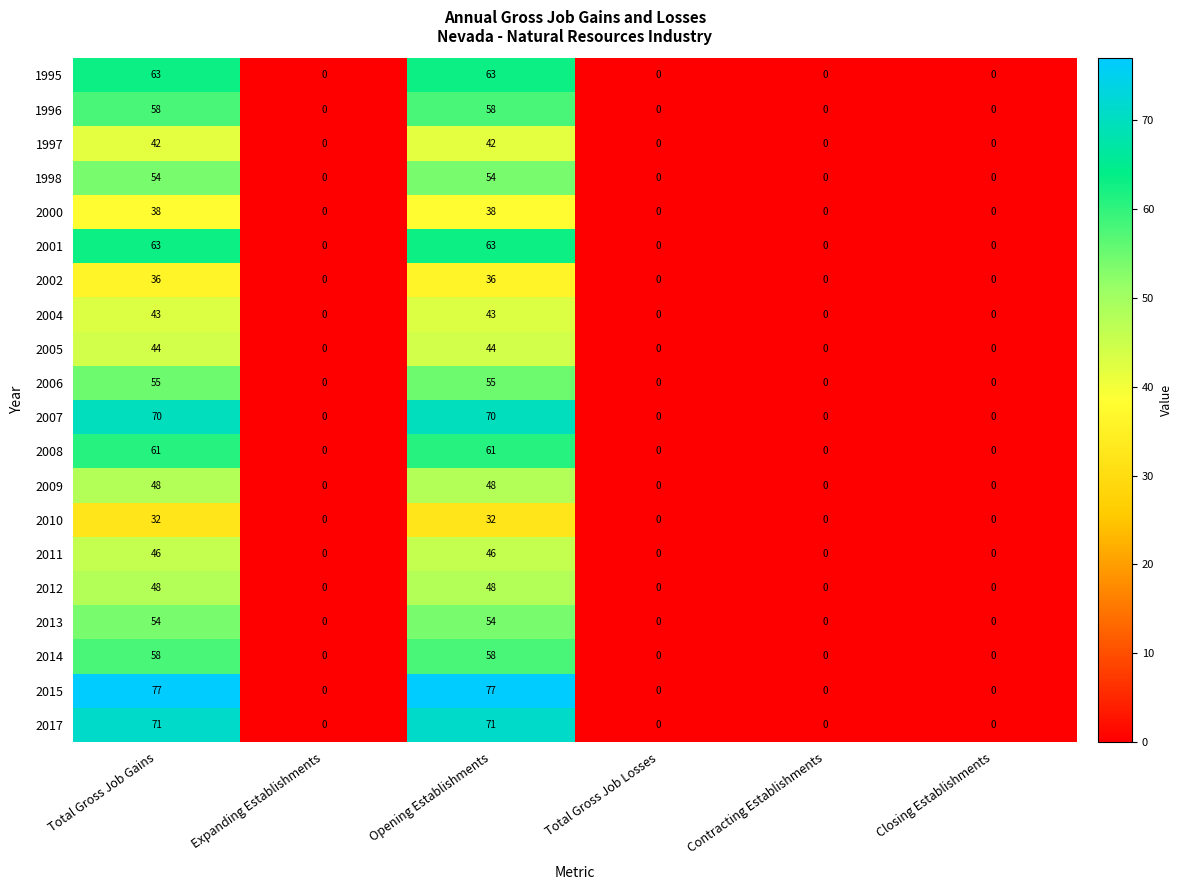

What is the difference between the highest and lowest values at Total Gross Job Gains?

45